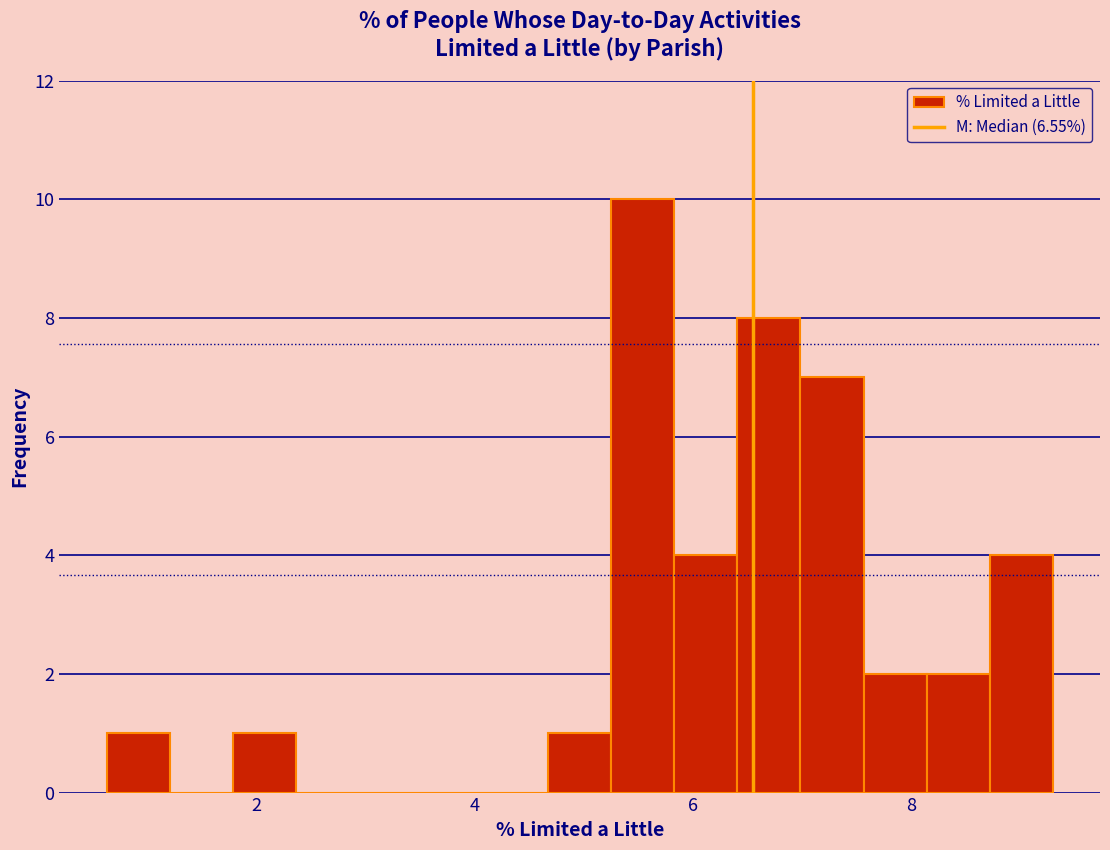

Read against the x-axis, roughly where is the centre of the tallest bar?

5.6